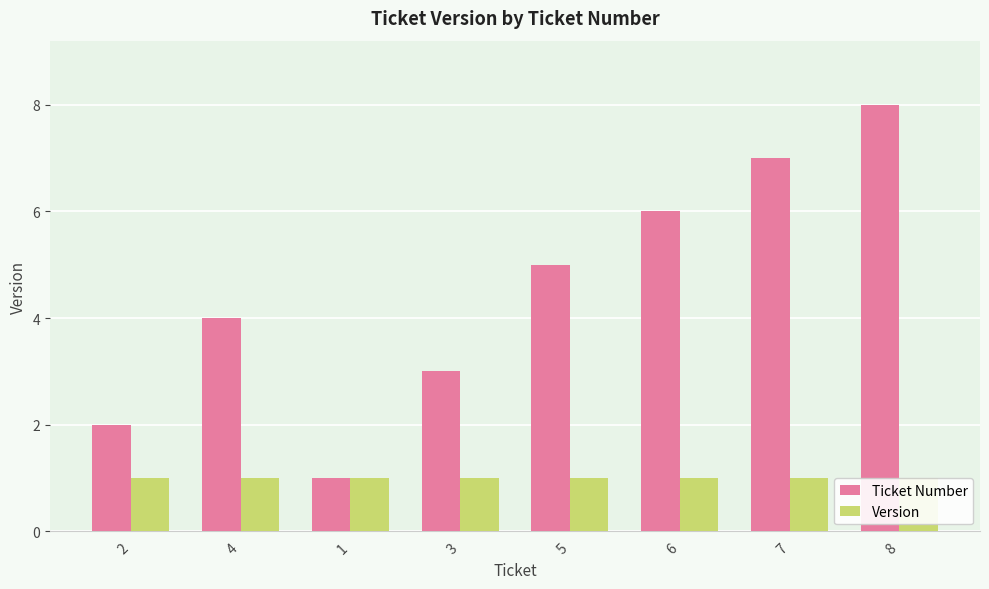

What are all the series names shown in the legend?

Ticket Number, Version